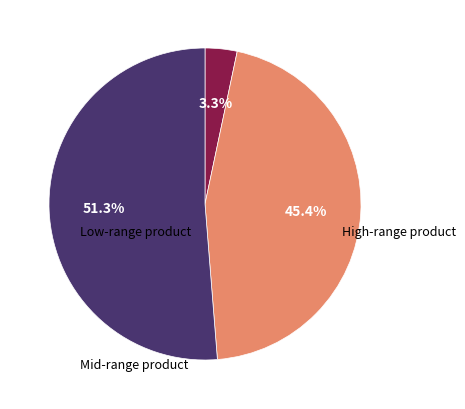

Does any single category account for the majority?

Yes